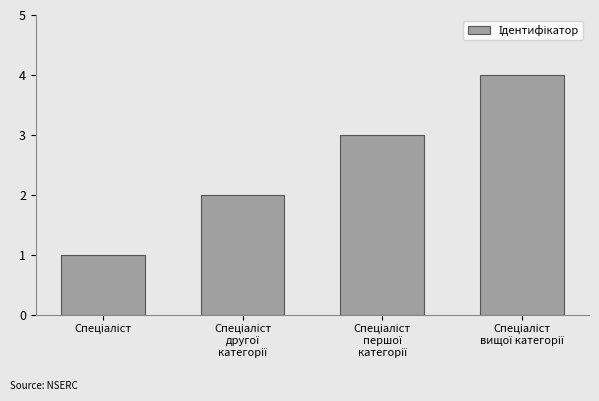

Reading left to right, transcribe all the data shown in this chart.

1	2	3	4